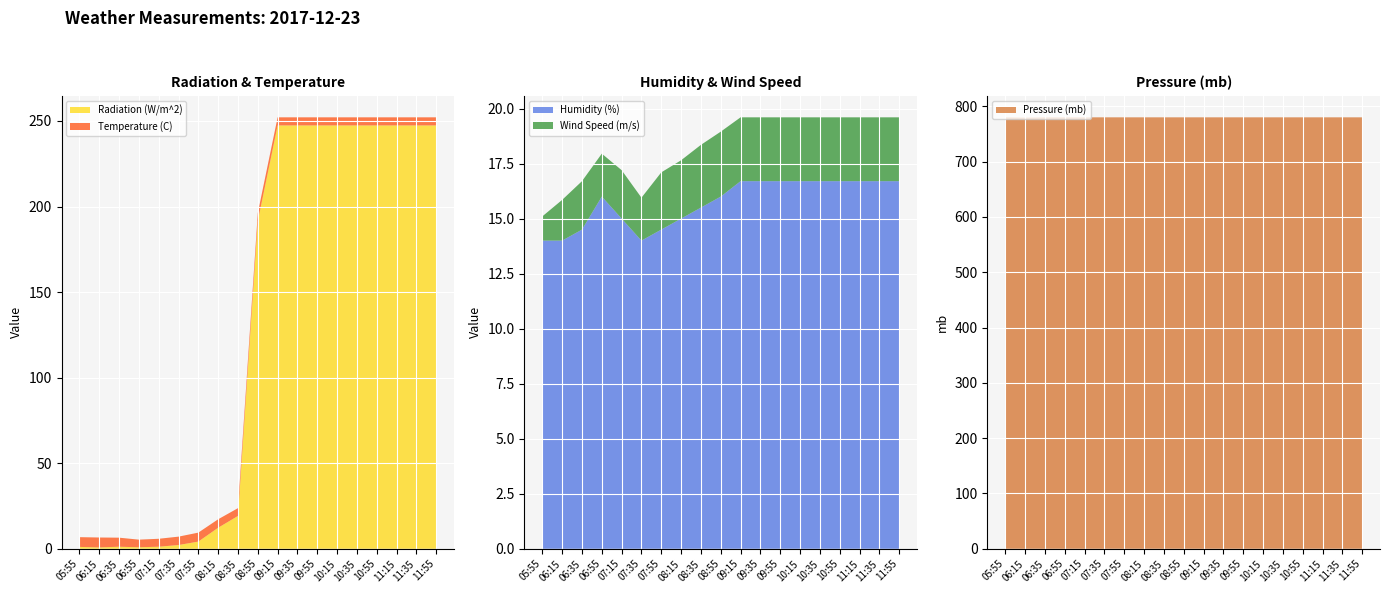

Reading left to right, transcribe all the data shown in this chart.

Radiation (W/m^2): 05:55=1.1	06:15=0.8	06:35=1.2	06:55=0.9	07:15=1.2	07:35=2.2	07:55=4.2	08:15=12.3	08:35=19.2	08:55=191.4	09:15=247.4	09:35=247.4	09:55=247.4	10:15=247.4	10:35=247.4	10:55=247.4	11:15=247.4	11:35=247.4	11:55=247.4
Temperature (C): 05:55=5.7	06:15=5.8	06:35=5.3	06:55=4.5	07:15=4.7	07:35=4.9	07:55=5.2	08:15=5.0	08:35=4.5	08:55=4.8	09:15=4.7	09:35=4.7	09:55=4.7	10:15=4.7	10:35=4.7	10:55=4.7	11:15=4.7	11:35=4.7	11:55=4.7
Humidity (%): 05:55=14.0	06:15=14.0	06:35=14.5	06:55=16.0	07:15=15.0	07:35=14.0	07:55=14.5	08:15=15.0	08:35=15.5	08:55=16.0	09:15=16.7	09:35=16.7	09:55=16.7	10:15=16.7	10:35=16.7	10:55=16.7	11:15=16.7	11:35=16.7	11:55=16.7
Wind Speed (m/s): 05:55=1.1	06:15=1.9	06:35=2.2	06:55=1.9	07:15=2.2	07:35=1.9	07:55=2.6	08:15=2.6	08:35=2.9	08:55=3.0	09:15=2.9	09:35=2.9	09:55=2.9	10:15=2.9	10:35=2.9	10:55=2.9	11:15=2.9	11:35=2.9	11:55=2.9
Pressure (mb): 05:55=780.0	06:15=779.5	06:35=780.0	06:55=780.0	07:15=780.0	07:35=780.0	07:55=780.0	08:15=780.0	08:35=780.0	08:55=780.0	09:15=780.0	09:35=780.0	09:55=780.0	10:15=780.0	10:35=780.0	10:55=780.0	11:15=780.0	11:35=780.0	11:55=780.0